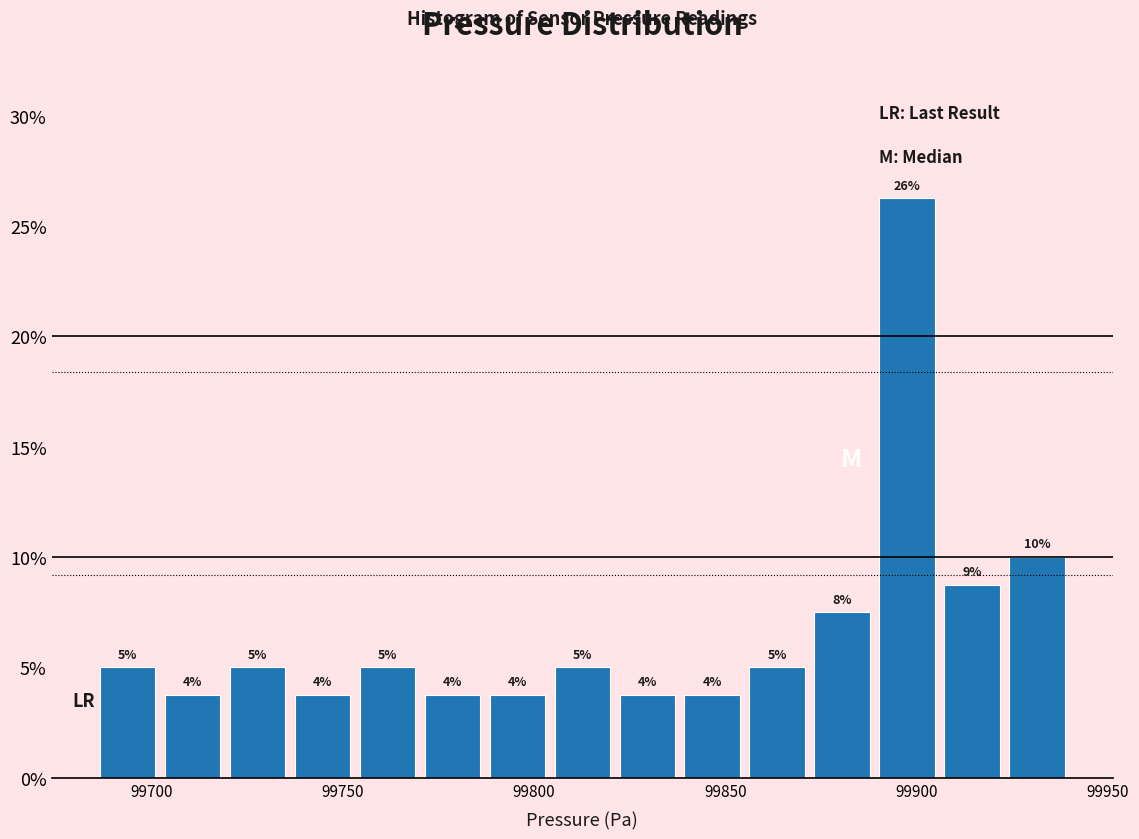

Around what value on the x-axis is the tallest bar? Give the approximate position of its centre, as read against the axis.

99895